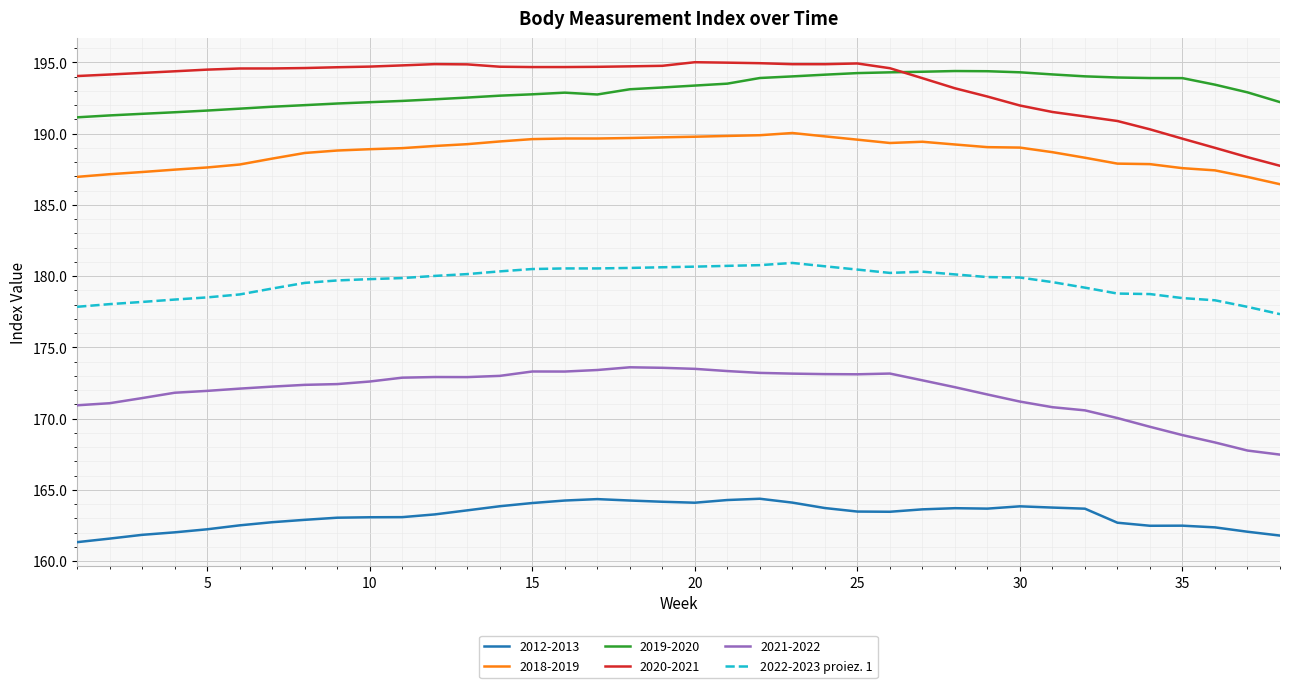

What is the greatest value displayed?

195.0